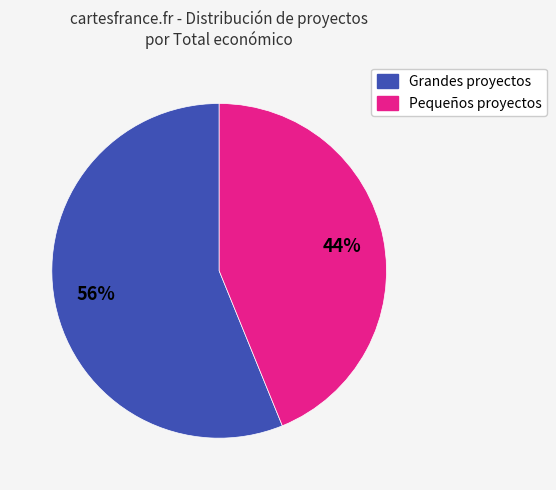

To the nearest percent, what is the difference between the largest and smallest slice percentages?

12%